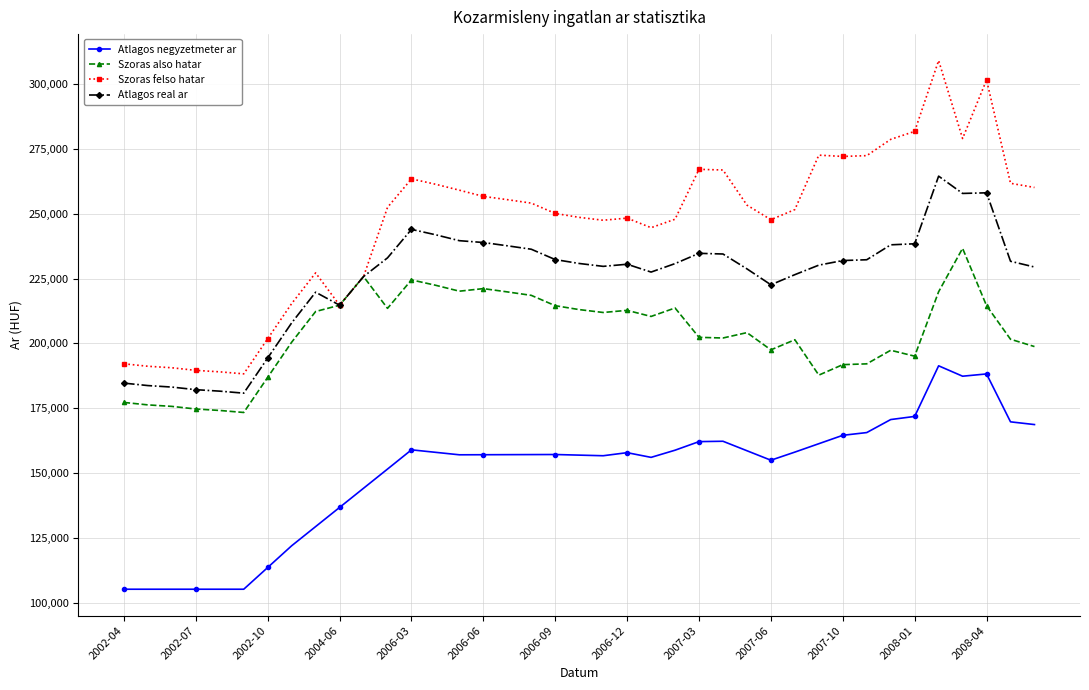

True or false: Szoras also hatar has more than 2 interior local peaks.

True